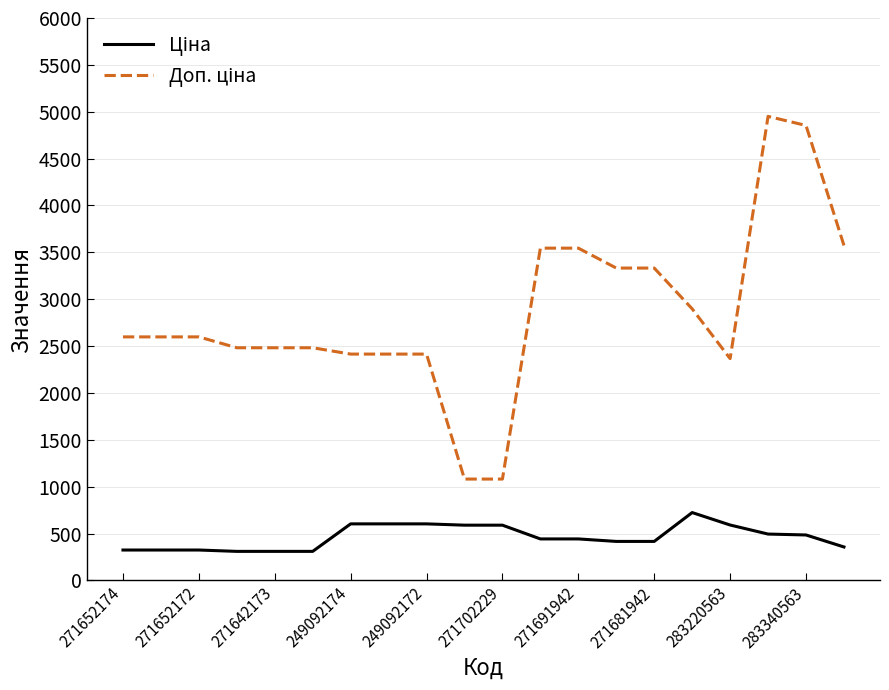

What is the greatest value displayed?

4950.4